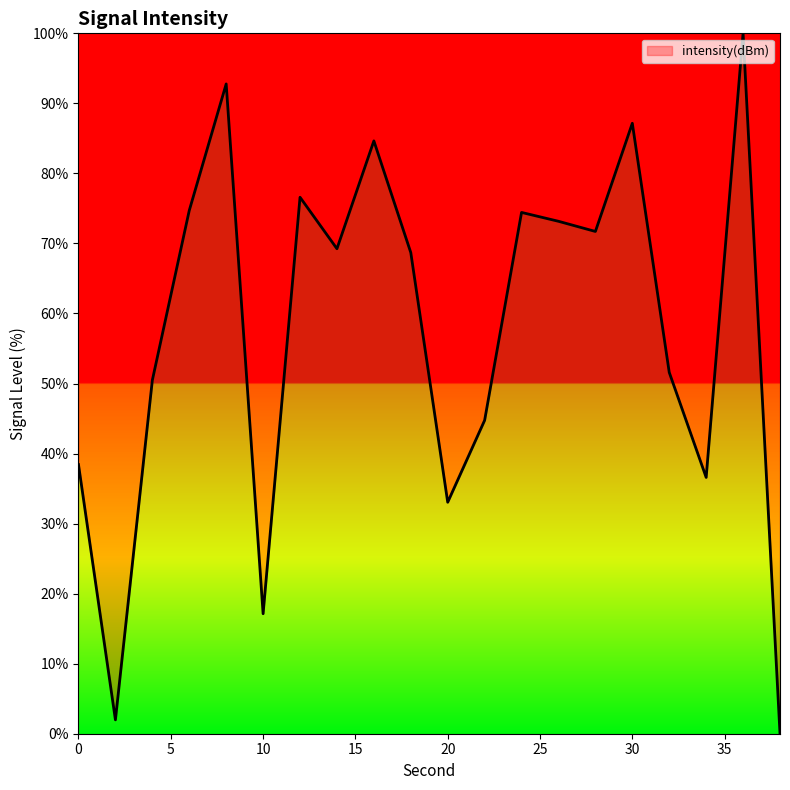

What is the sum of all values?

1147.1